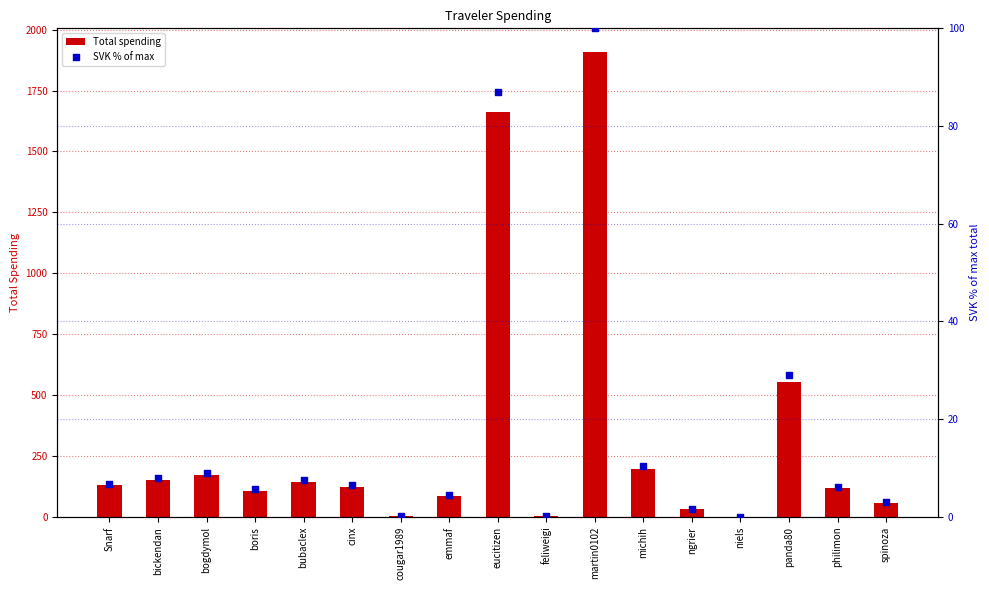

Is the value of SVK % of max at ngrier greater than the value of Total spending at niels?

Yes